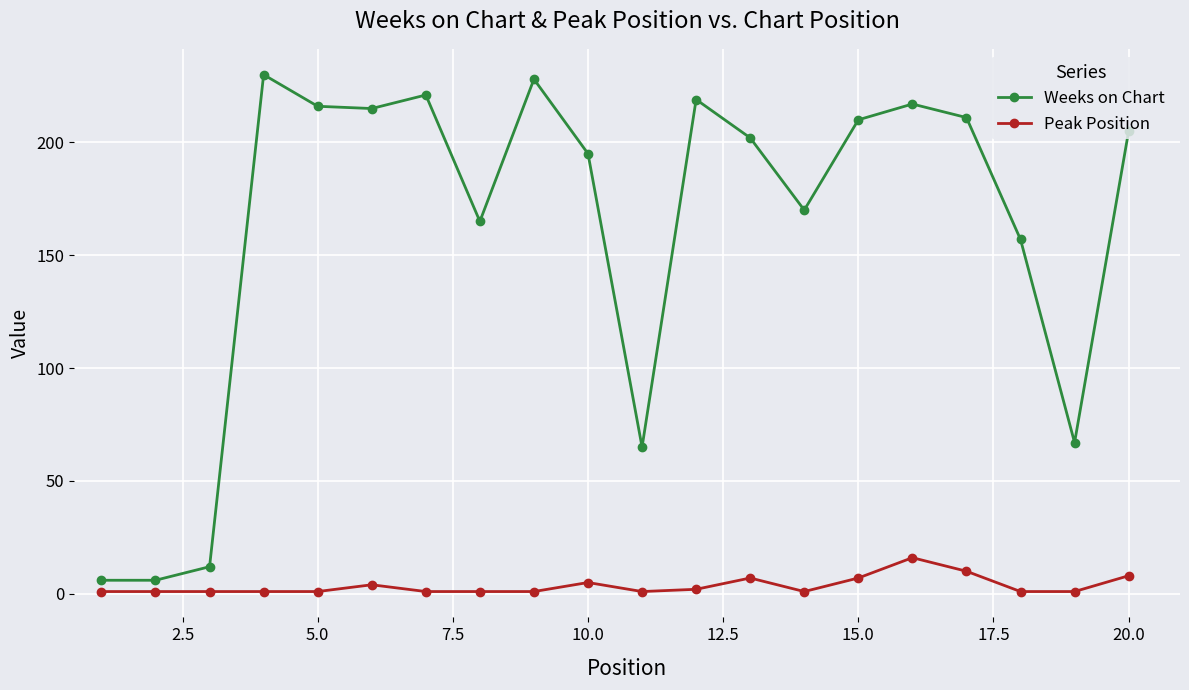

How many categories are shown in the chart?

20